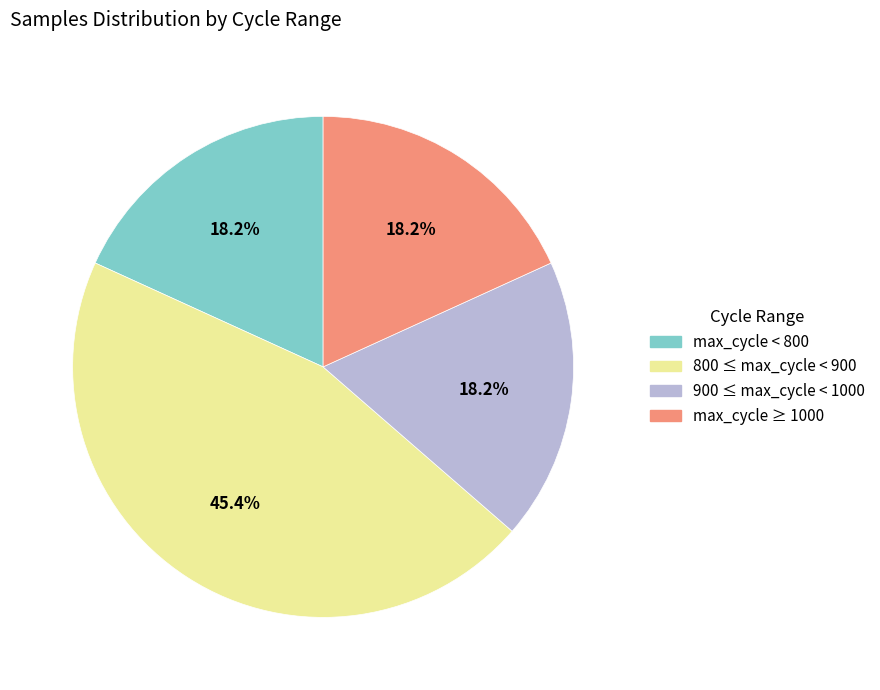

Is there a majority slice in this chart?

No